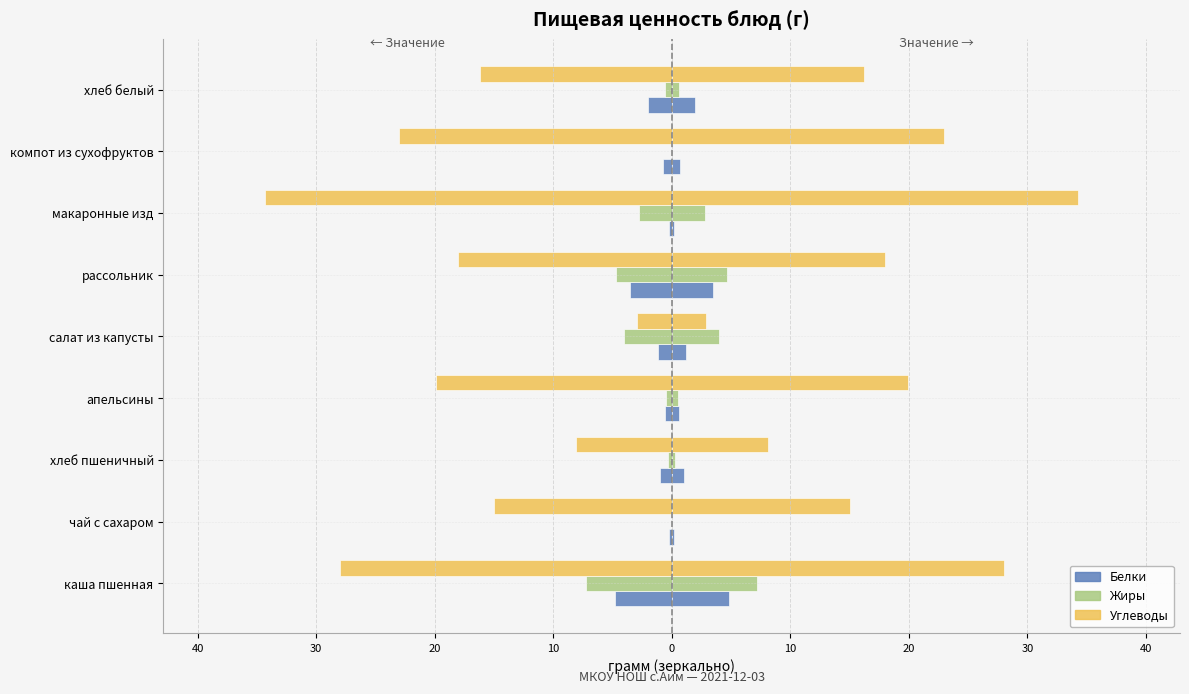

How many distinct data groups are displayed?

3